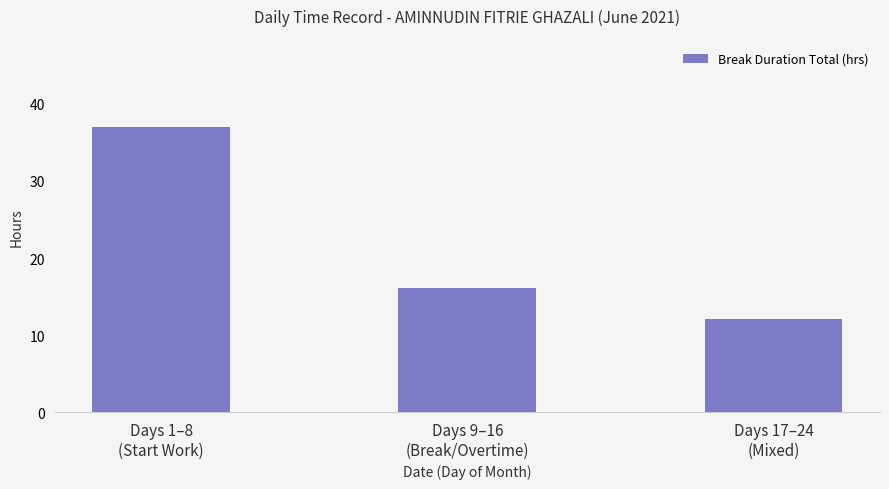

What is the maximum value shown in the chart?

37.0